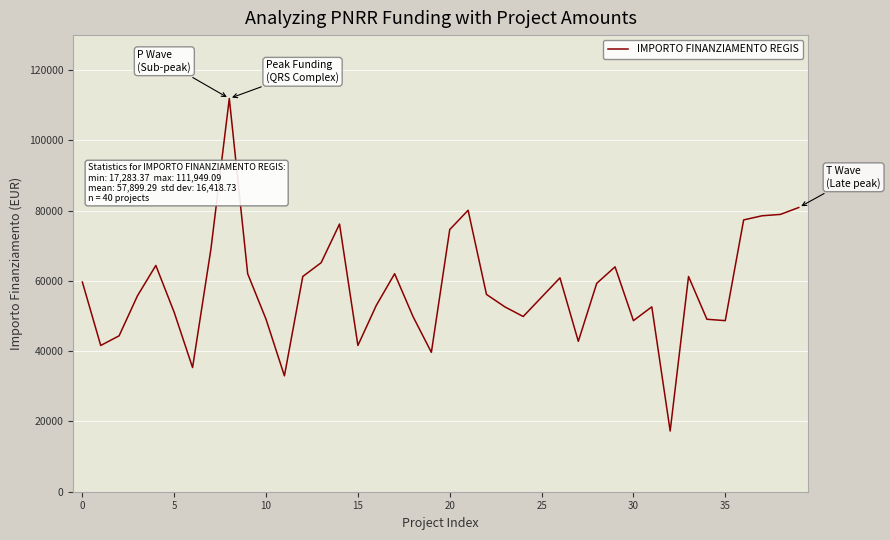

What is the minimum value shown in the chart?

17283.4